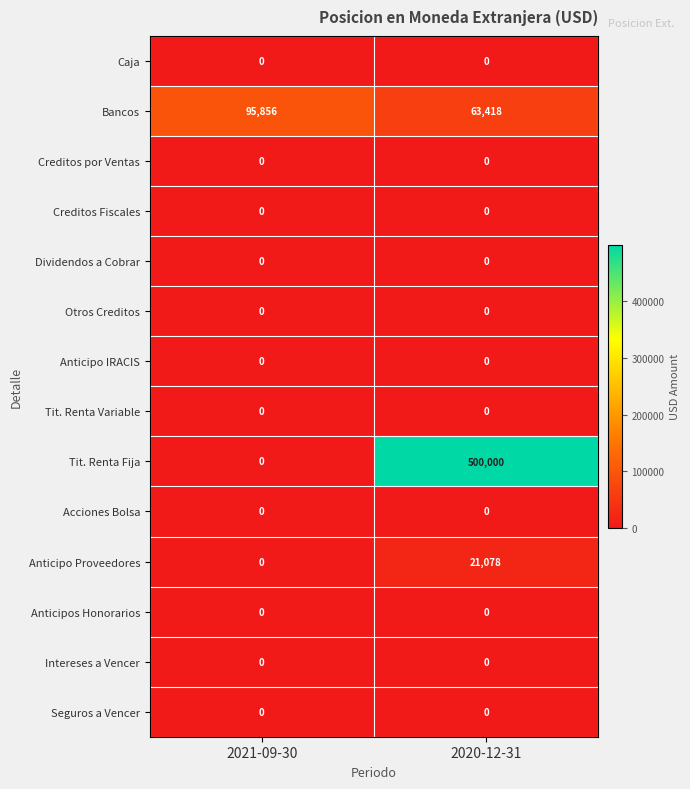

Reading left to right, what are all the values shown in this chart?

Caja: 2021-09-30=0	2020-12-31=0
Bancos: 2021-09-30=95856	2020-12-31=63418
Creditos por Ventas: 2021-09-30=0	2020-12-31=0
Creditos Fiscales: 2021-09-30=0	2020-12-31=0
Dividendos a Cobrar: 2021-09-30=0	2020-12-31=0
Otros Creditos: 2021-09-30=0	2020-12-31=0
Anticipo IRACIS: 2021-09-30=0	2020-12-31=0
Tit. Renta Variable: 2021-09-30=0	2020-12-31=0
Tit. Renta Fija: 2021-09-30=0	2020-12-31=500000
Acciones Bolsa: 2021-09-30=0	2020-12-31=0
Anticipo Proveedores: 2021-09-30=0	2020-12-31=21078
Anticipos Honorarios: 2021-09-30=0	2020-12-31=0
Intereses a Vencer: 2021-09-30=0	2020-12-31=0
Seguros a Vencer: 2021-09-30=0	2020-12-31=0